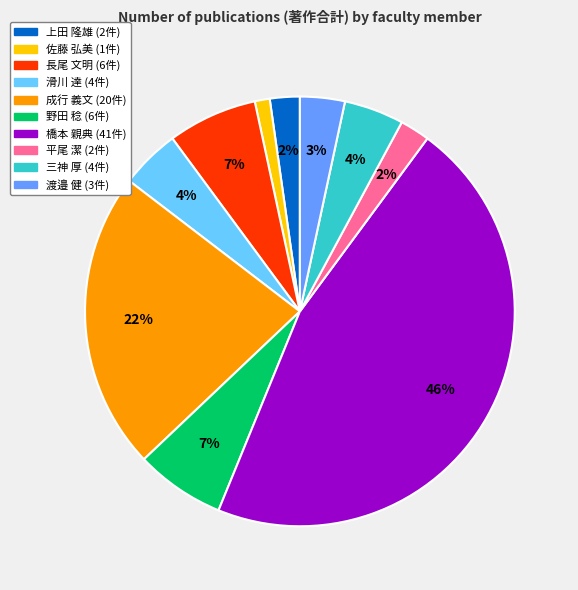

To the nearest percent, what is the average slice percentage?

10%